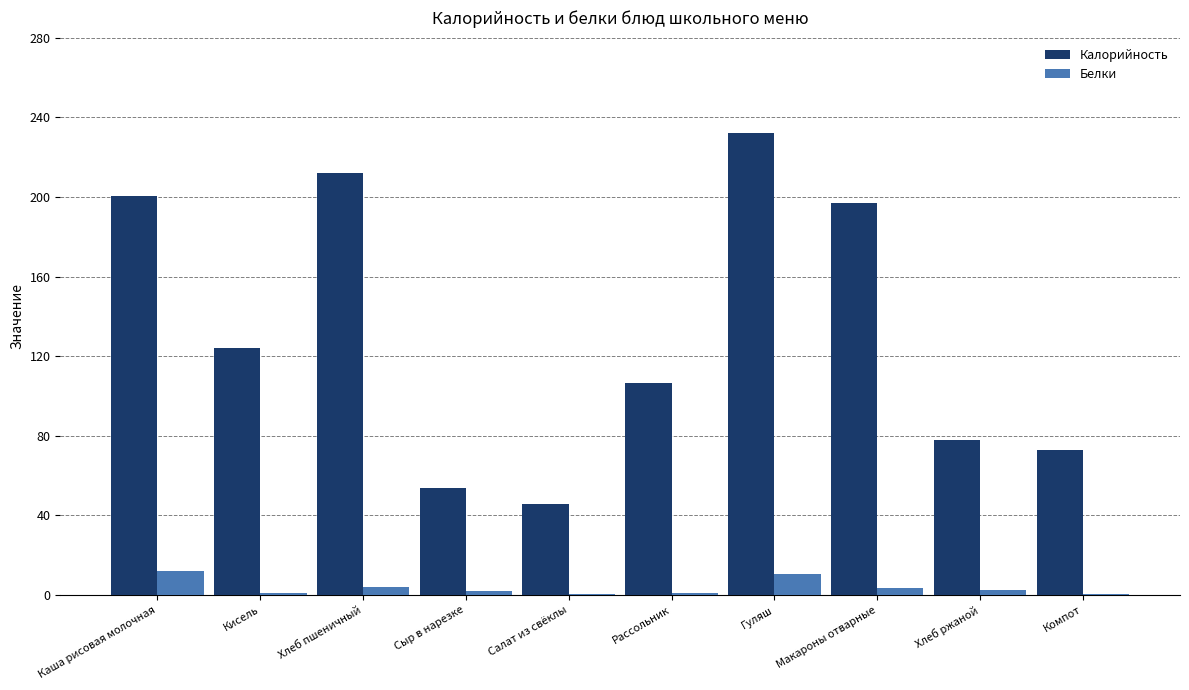

True or false: Белки has a value of 1.0 at Кисель.

True